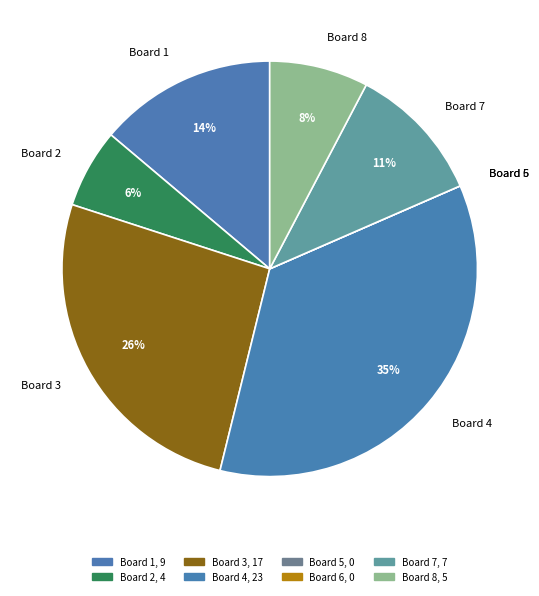

The Board 3 slice represents 40% of the pie. True or false?

False